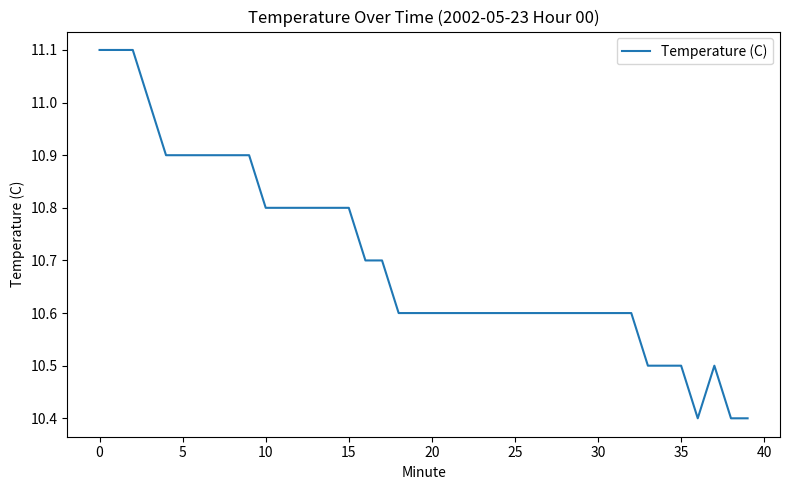

What is the smallest value displayed?

10.4